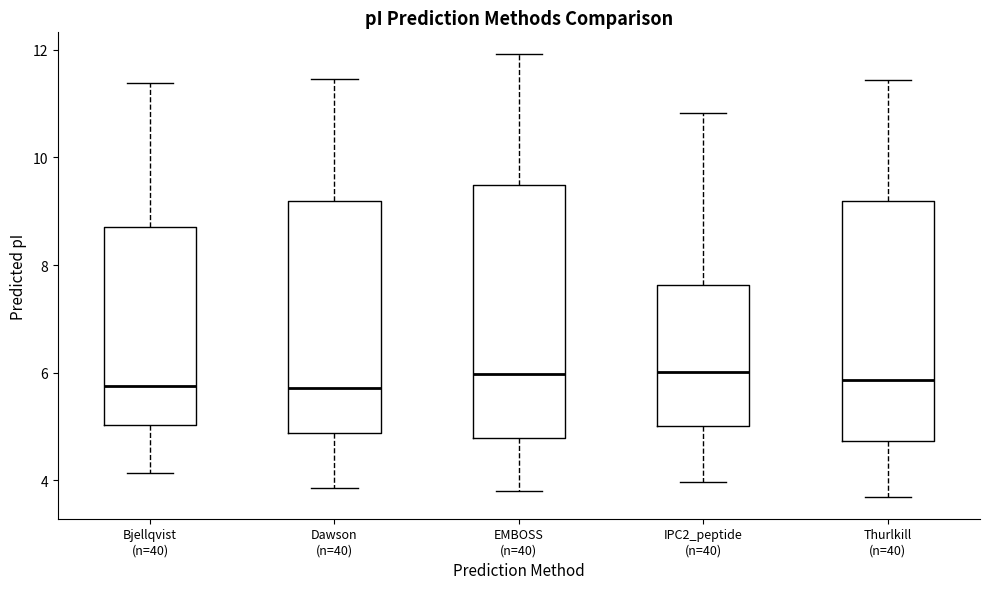

Which box is the tallest, from its lower edge to its upper edge?

EMBOSS (n=40)